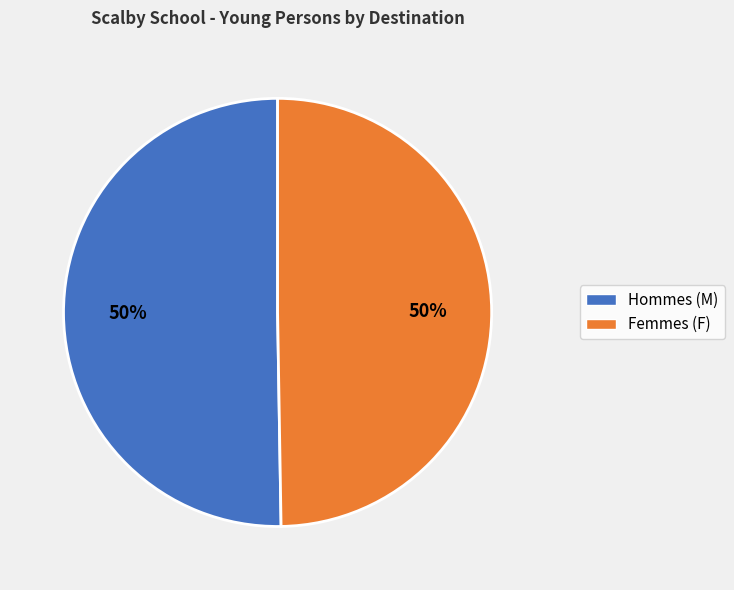

How many slices are in this pie chart?

2